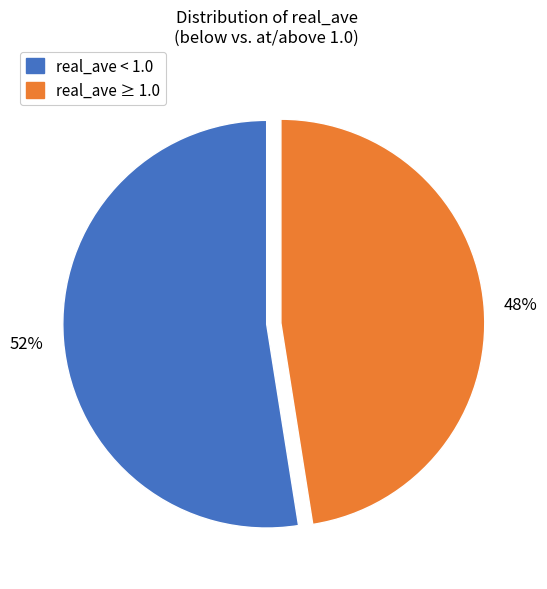

Does any single category account for the majority?

Yes